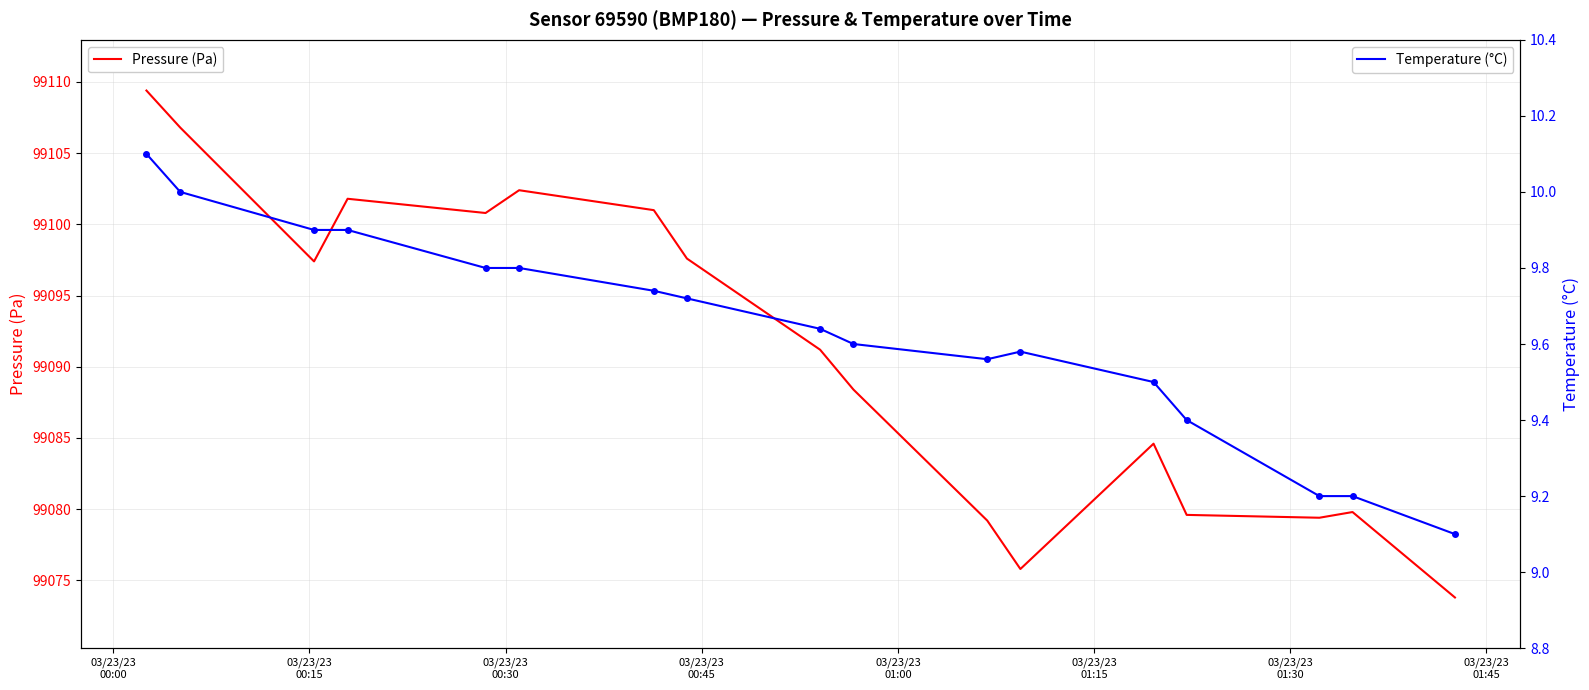

What is the lowest value of the Pressure (Pa) series?

99073.8